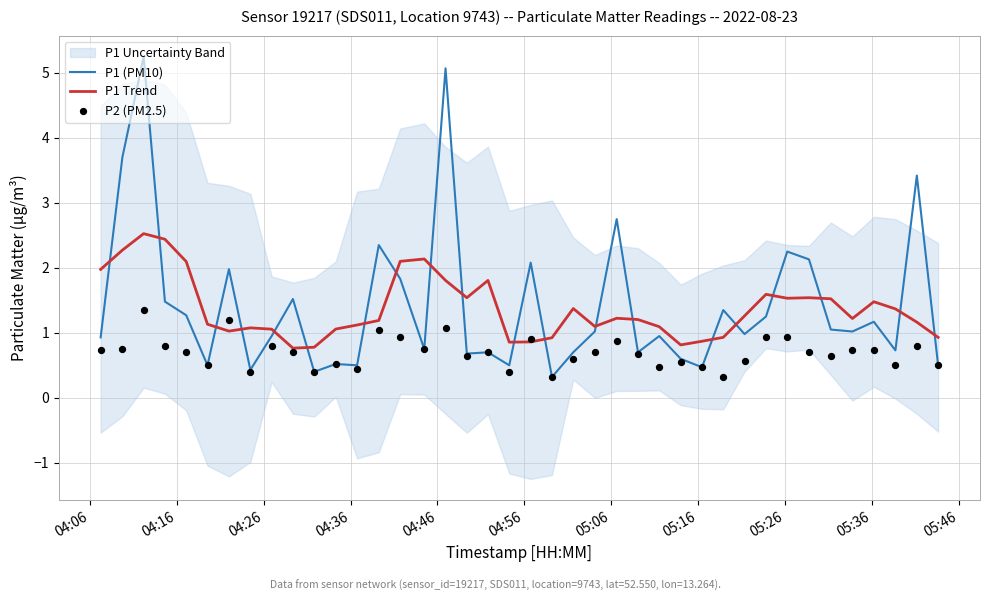

Which series has the widest spread of Y values?

P1 (PM10)